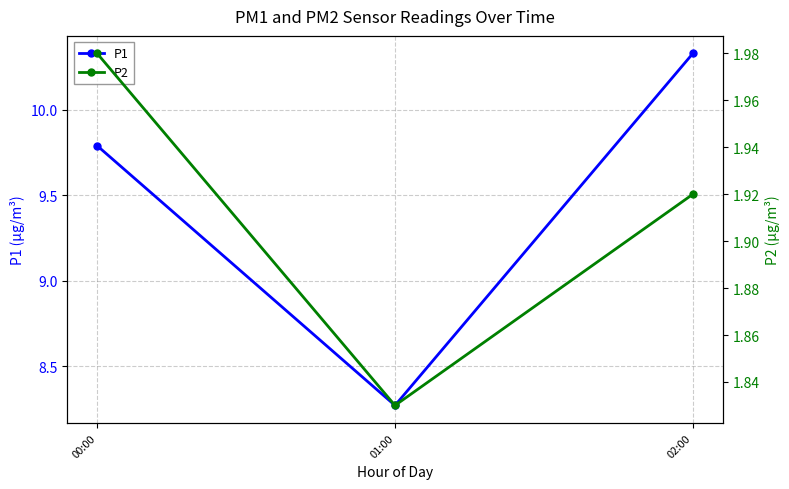

Where does the P1 series first go above 9?

00:00